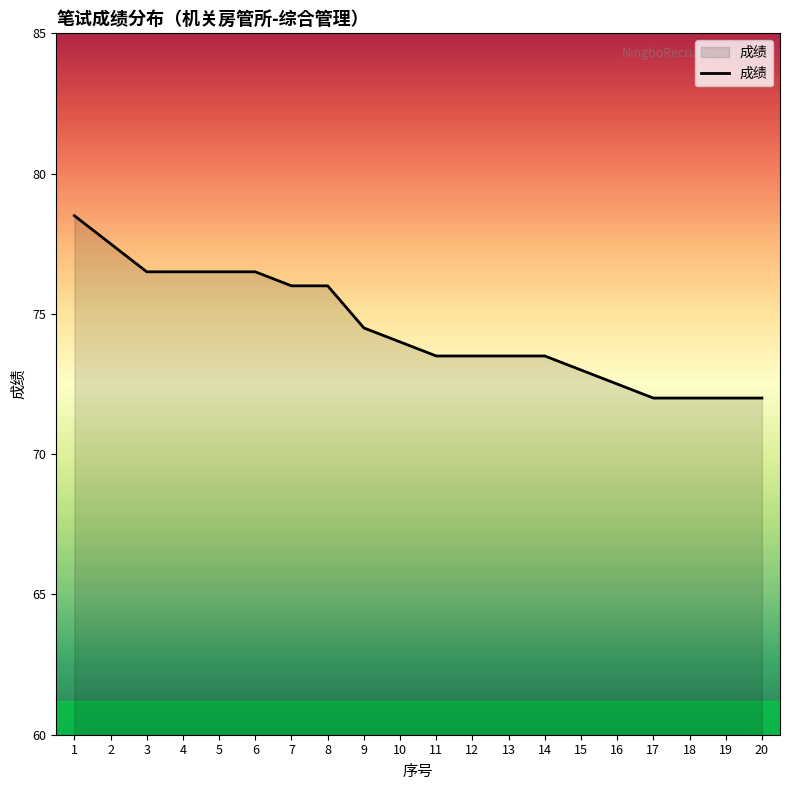

Approximately how many times larger is the value at 2 compared to 14?

1.1